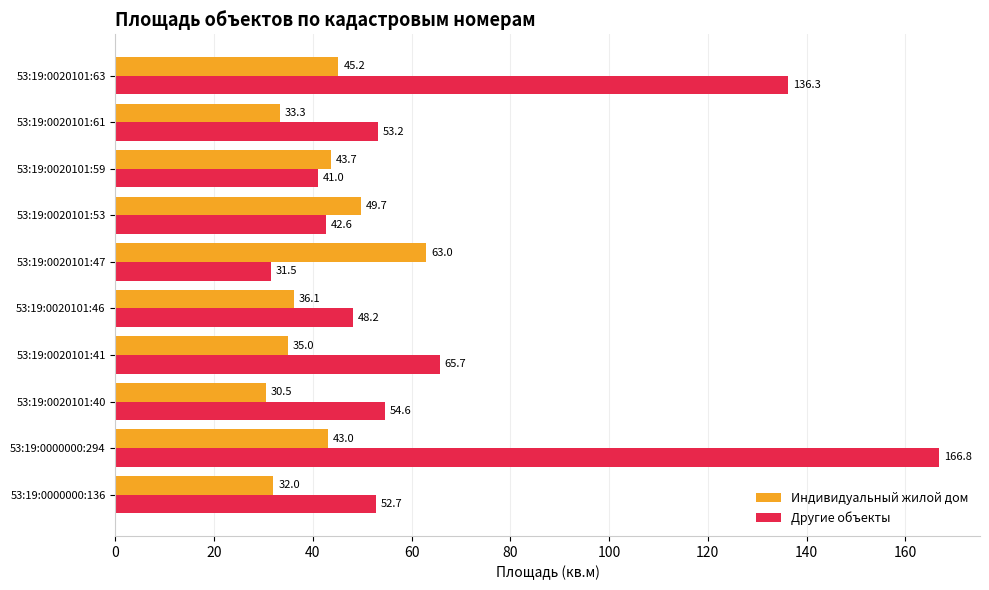

At how many categories does at least one series exceed 77?

2